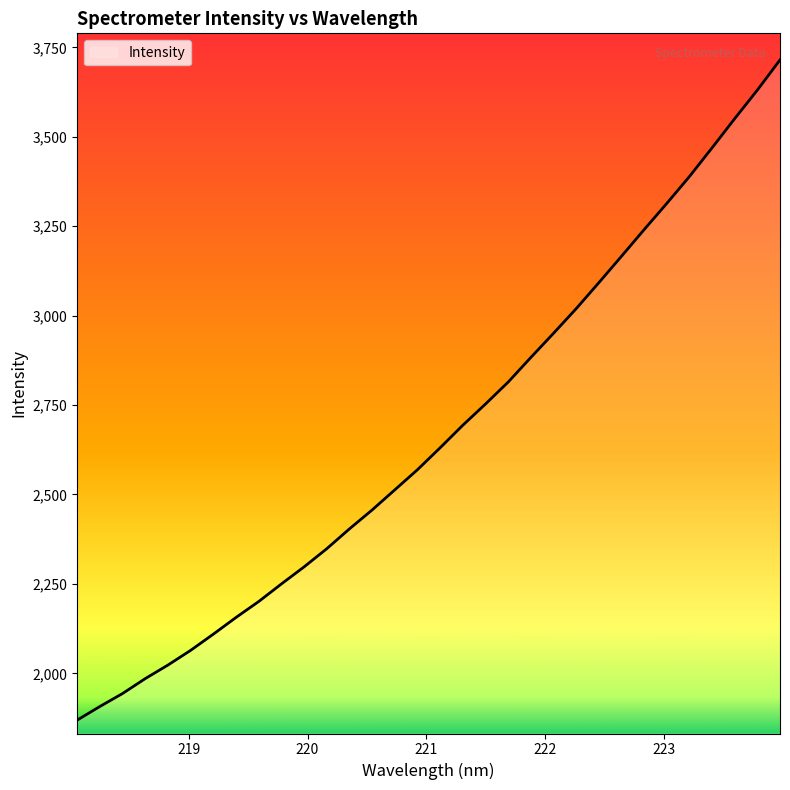

What is the difference between the maximum and minimum values?

1845.9